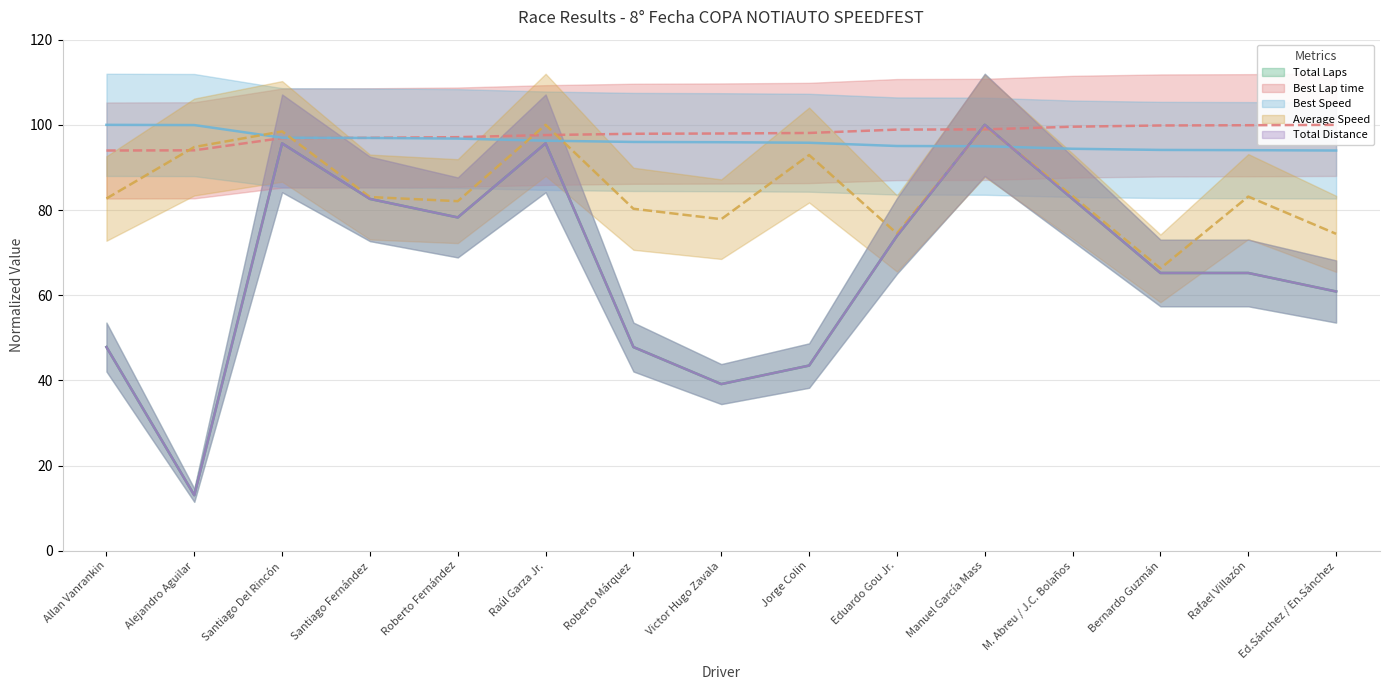

Is it true that Total Laps equals 29.6 at Ed.Sánchez / En.Sánchez?

False